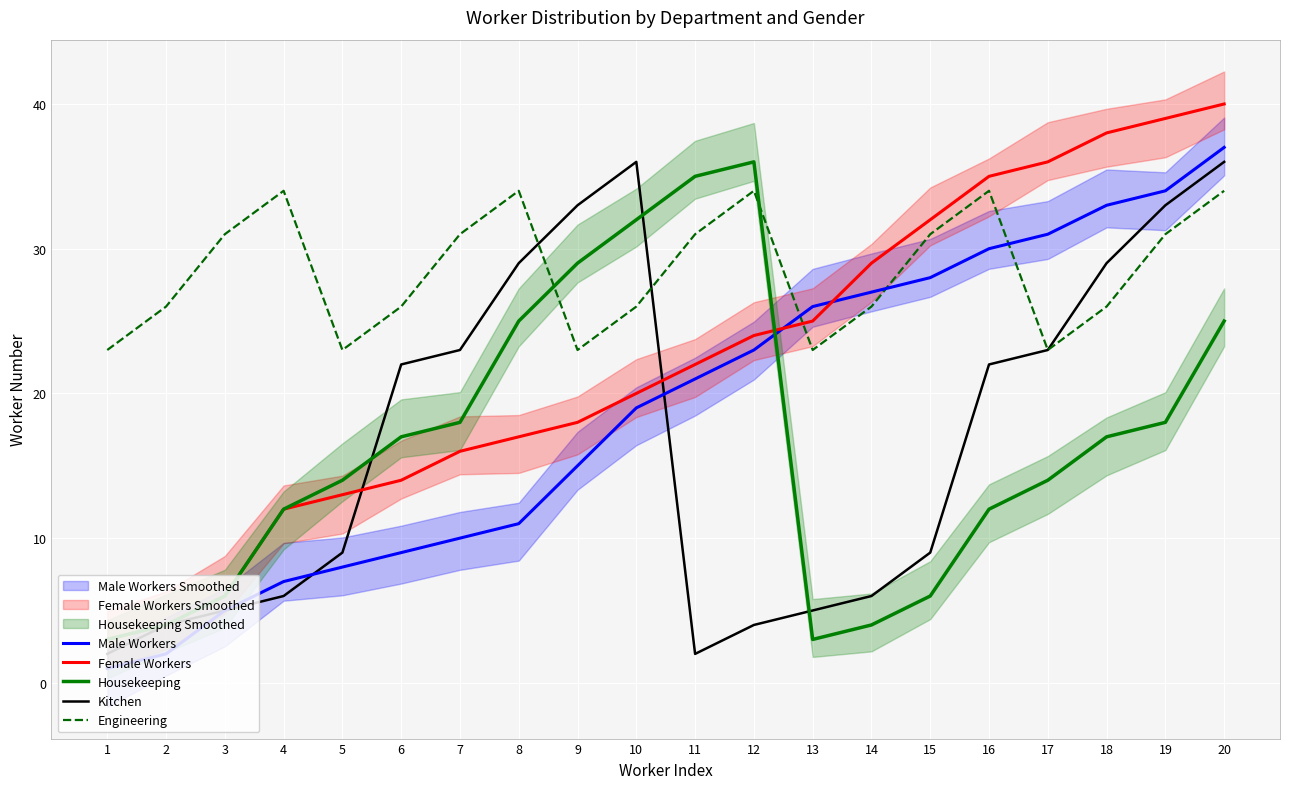

What is the spread (max minus min) of values at 8?

23